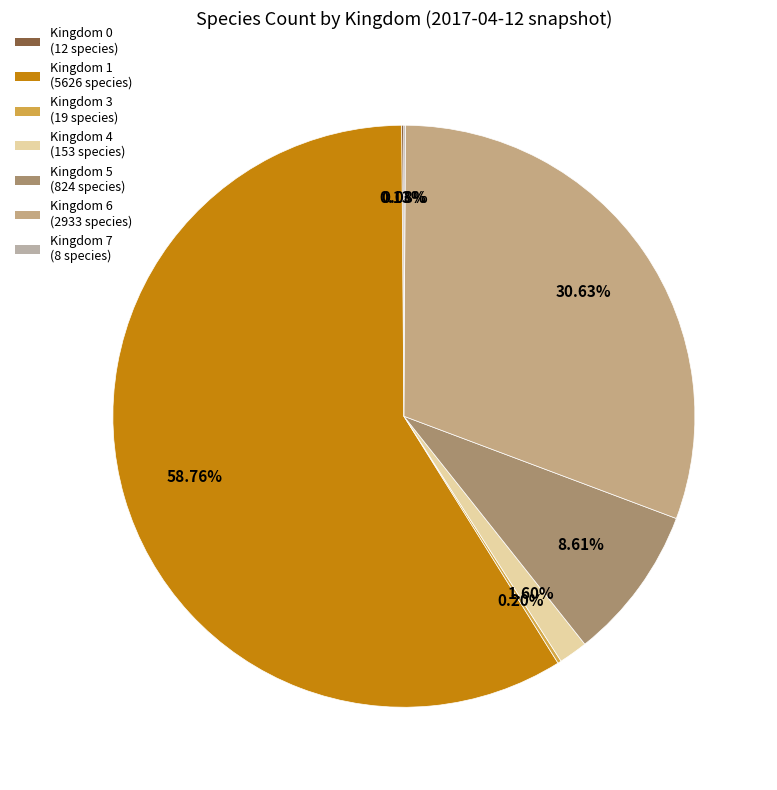

Which has a higher value, Kingdom 5 (824 species) or Kingdom 1 (5626 species)?

Kingdom 1 (5626 species)